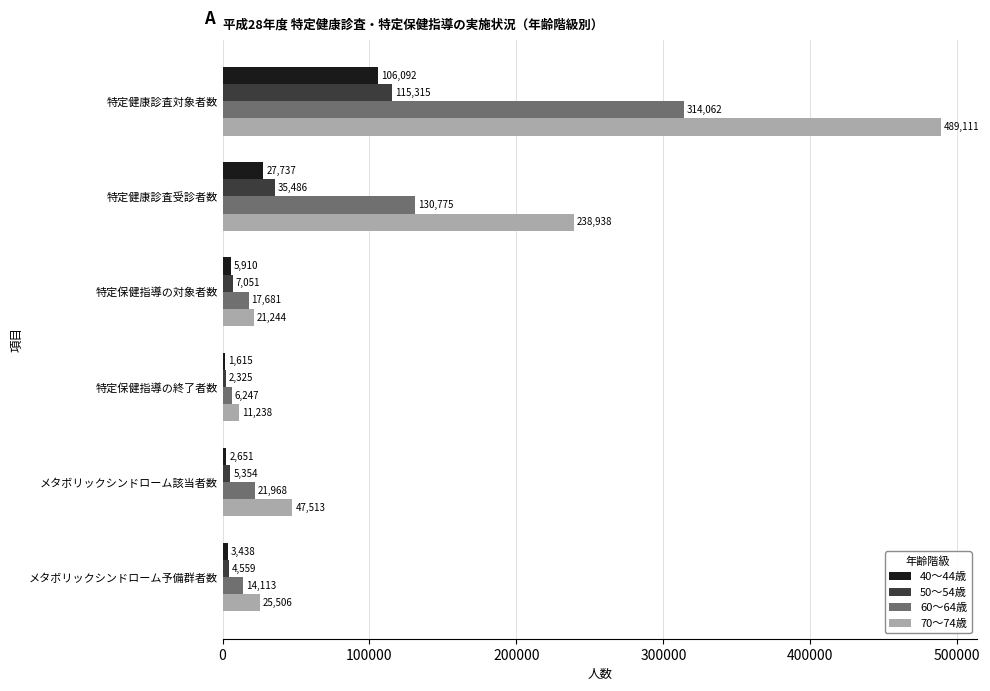

What is the average value of the 70～74歳 series?

138925